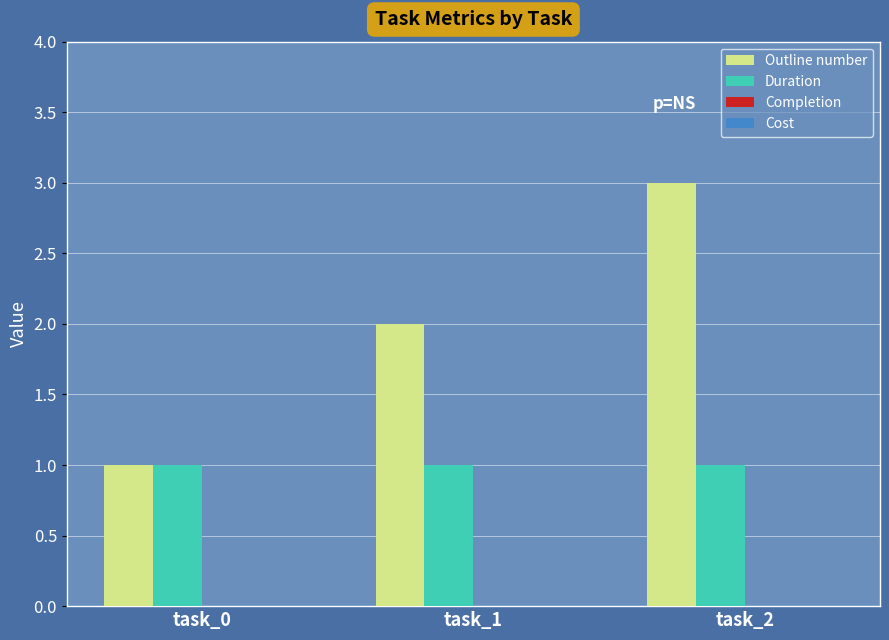

At which category is the sum across all series the highest?

task_2